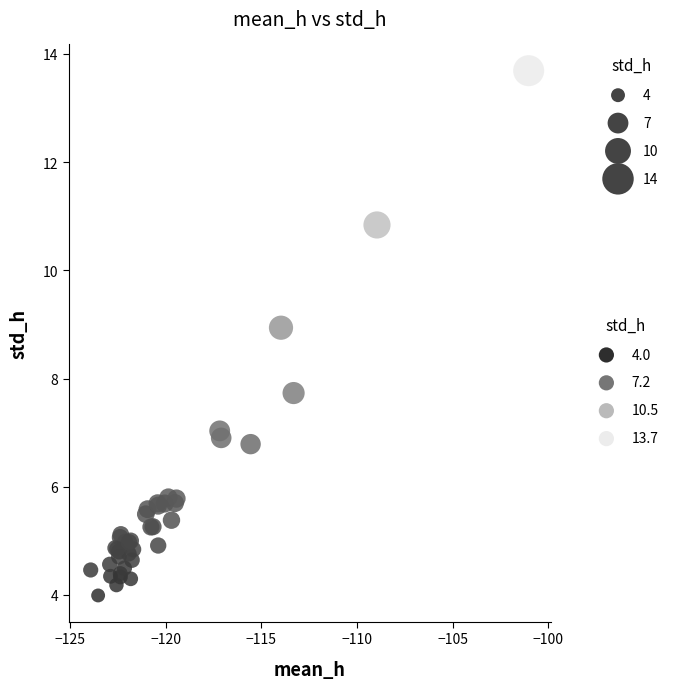

What Y value in the scatter plot is closest to 8?

7.7